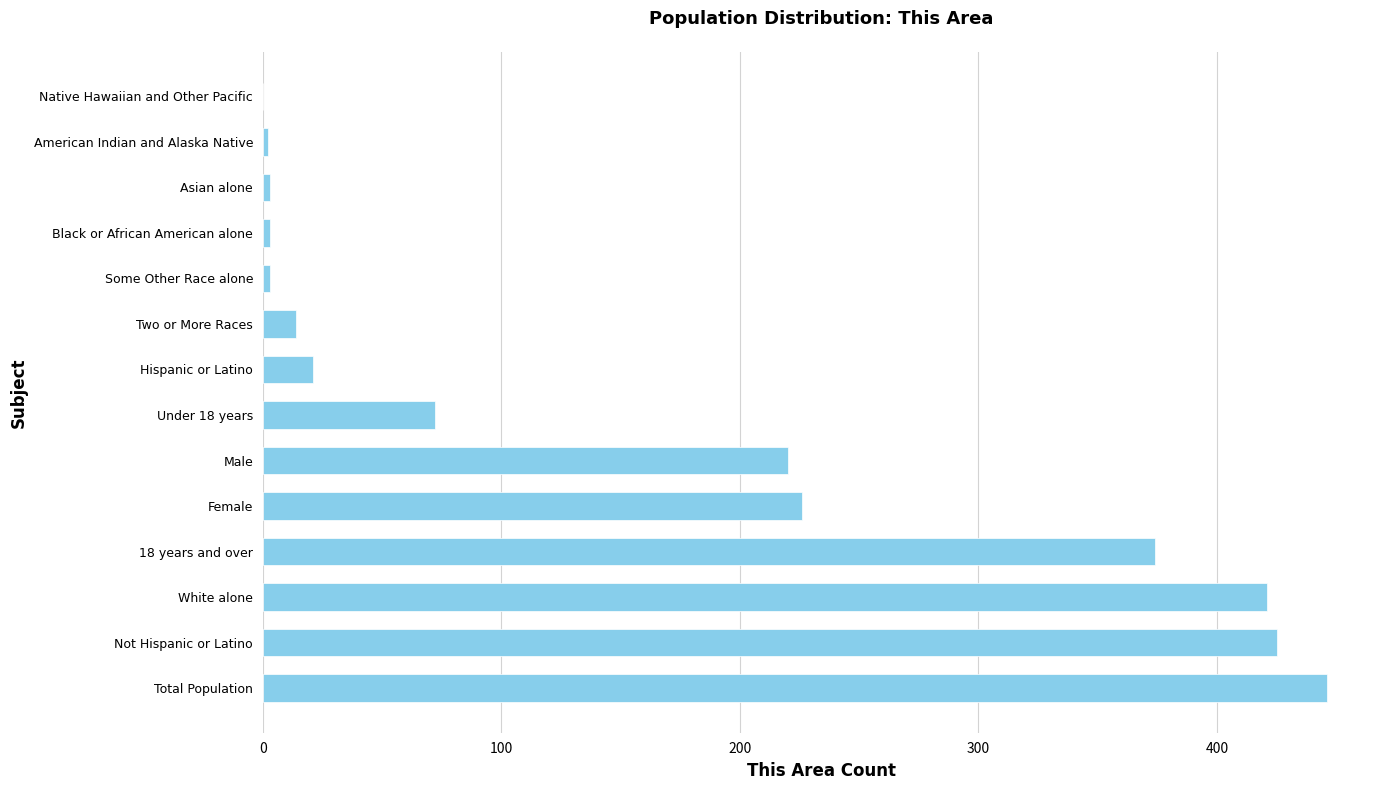

What value does the data have at Hispanic or Latino?

21